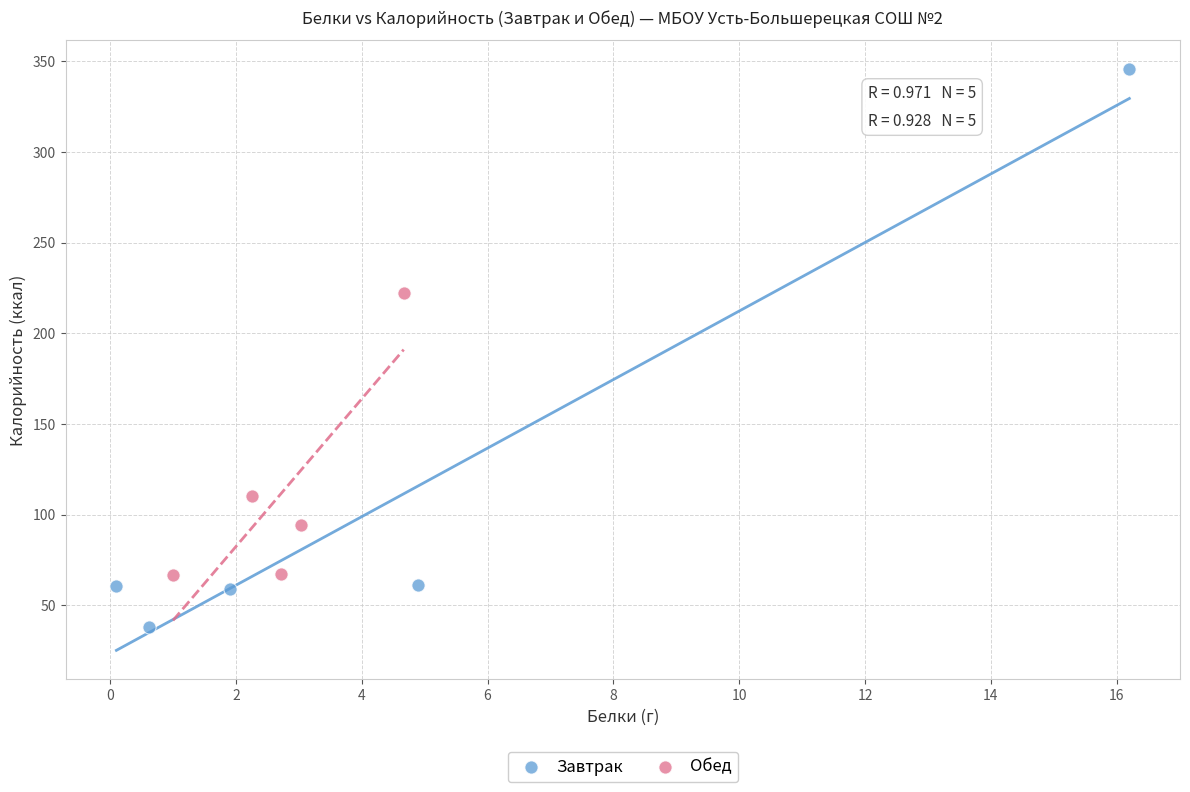

Which series reaches the maximum Y coordinate?

Завтрак